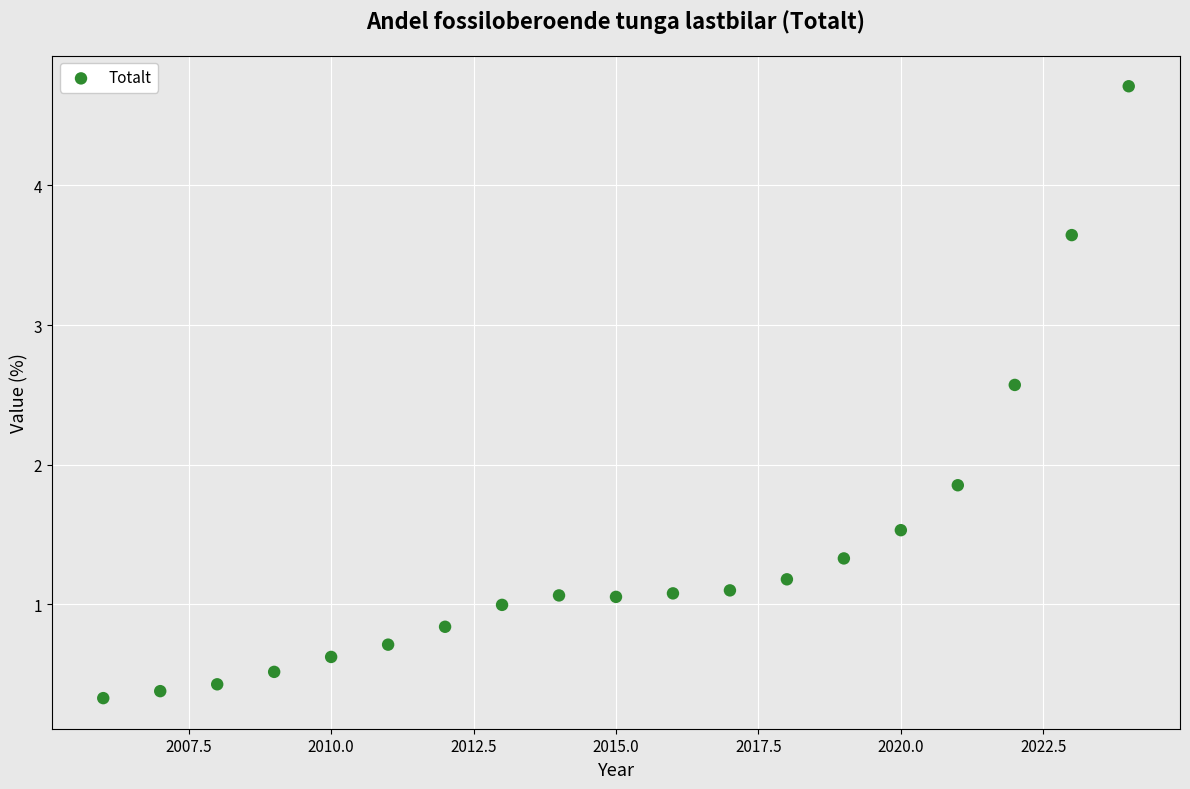

What Y value in the scatter plot is closest to 2?

1.9